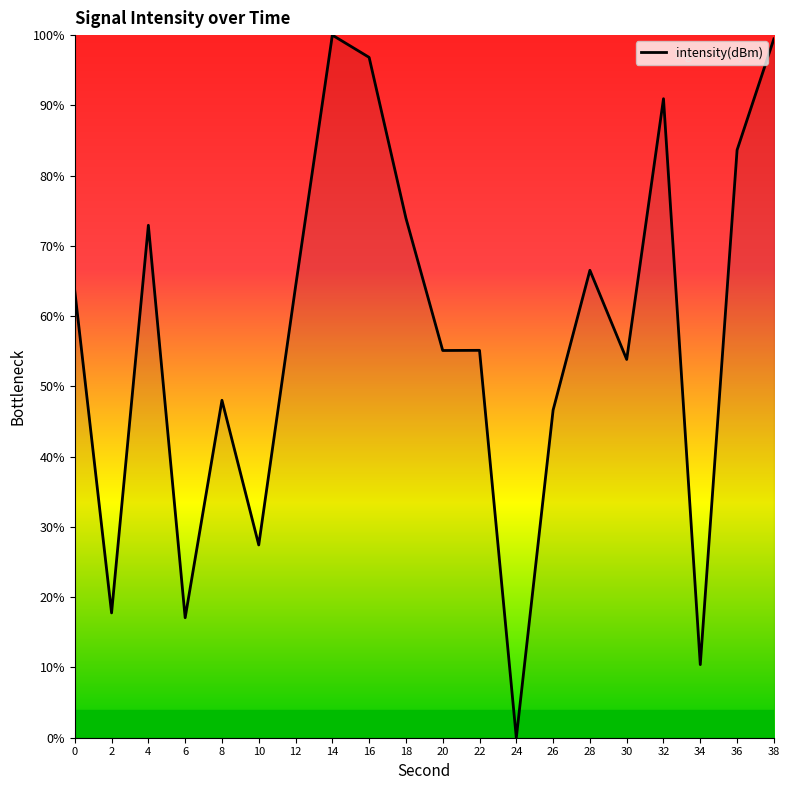

Read the value at 36.

83.6